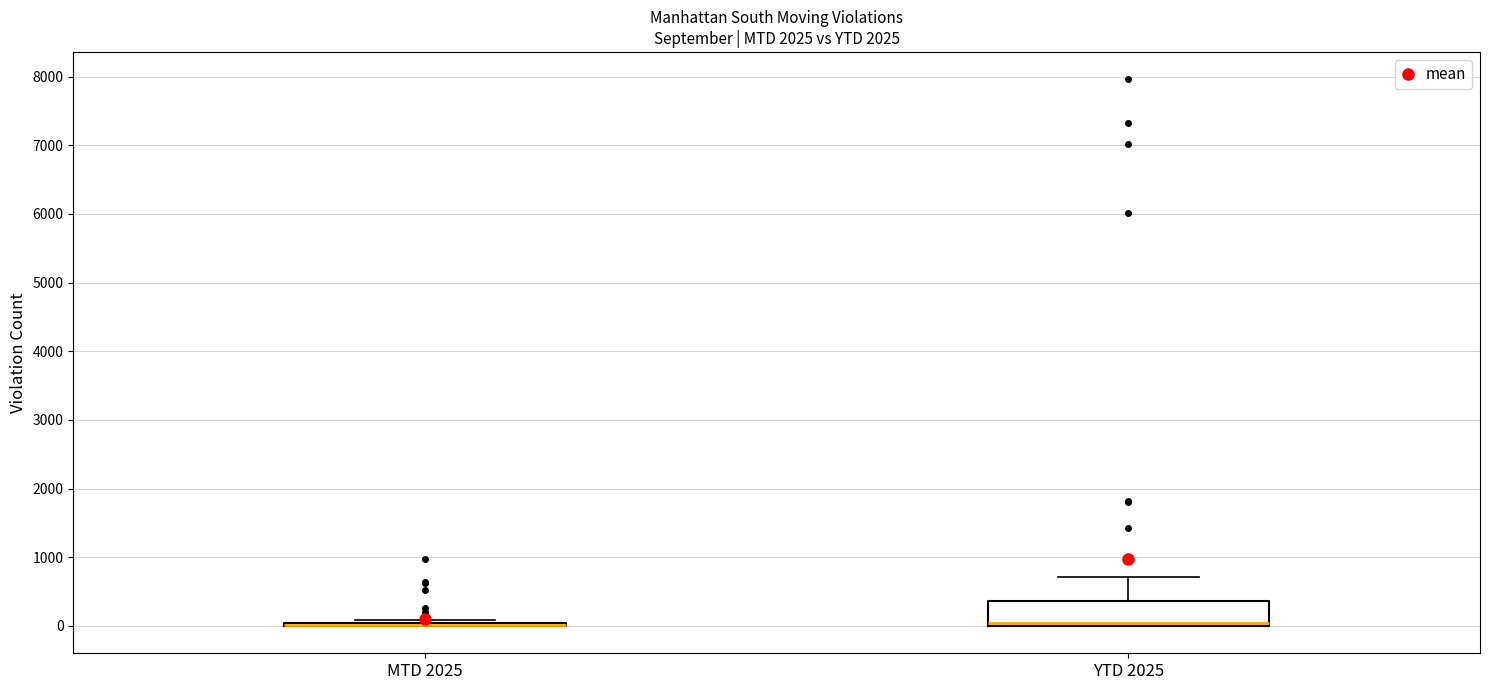

Reading left to right, transcribe this box plot: for each box, give where its median line is, the range the box spans, and where its two whiskers end, as read against the y-axis. The values are not printed on the chart, so give them approximately, as read against the axis.

MTD 2025: box collapsed to a line at 0, whiskers 0 to 100
YTD 2025: median 100, box 0 to 400, whiskers 0 to 700